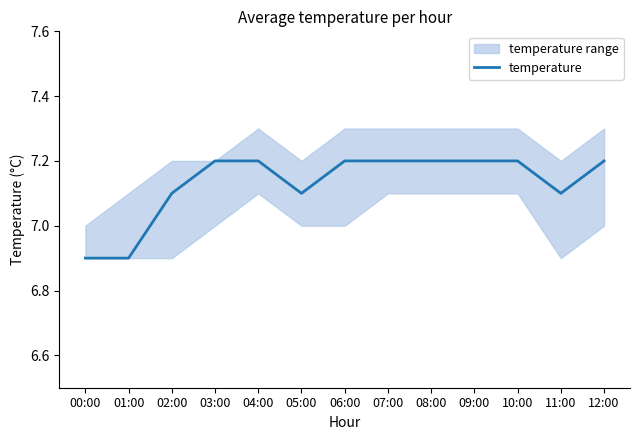

Which label corresponds to the smallest value in the chart?

00:00